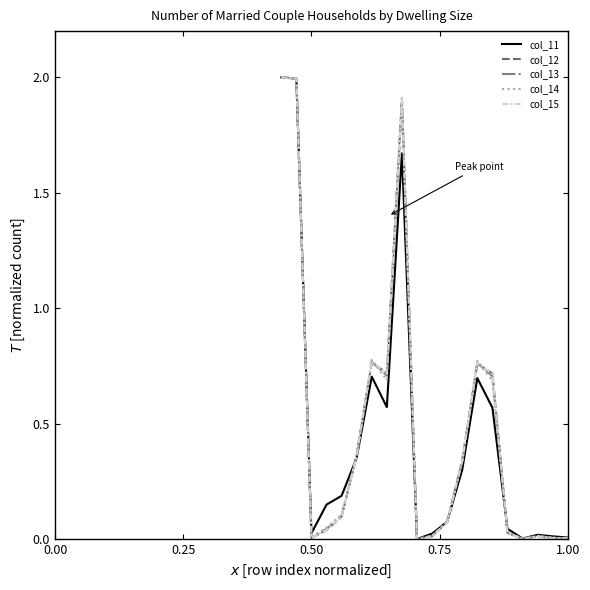

What is the maximum value for col_15?

2.0